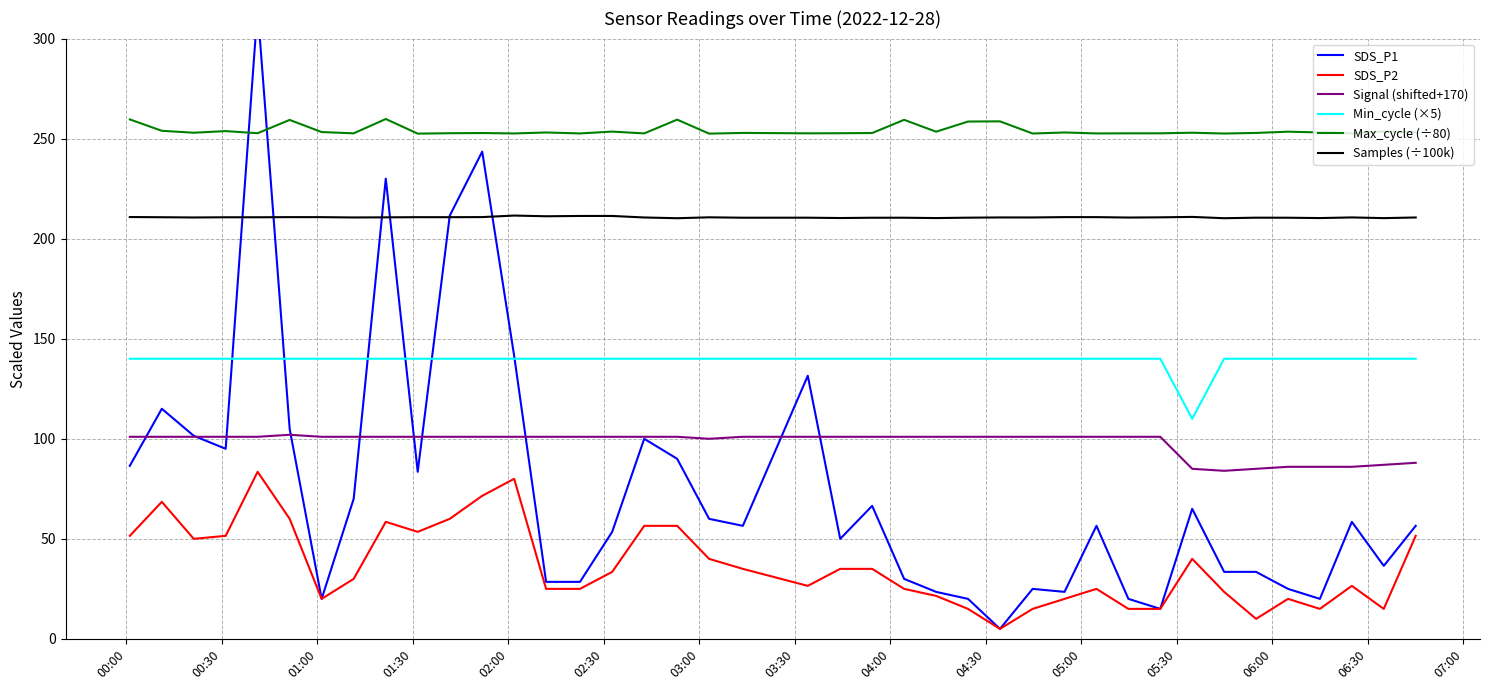

What is the average value of the Signal (shifted+170) series?

98.0